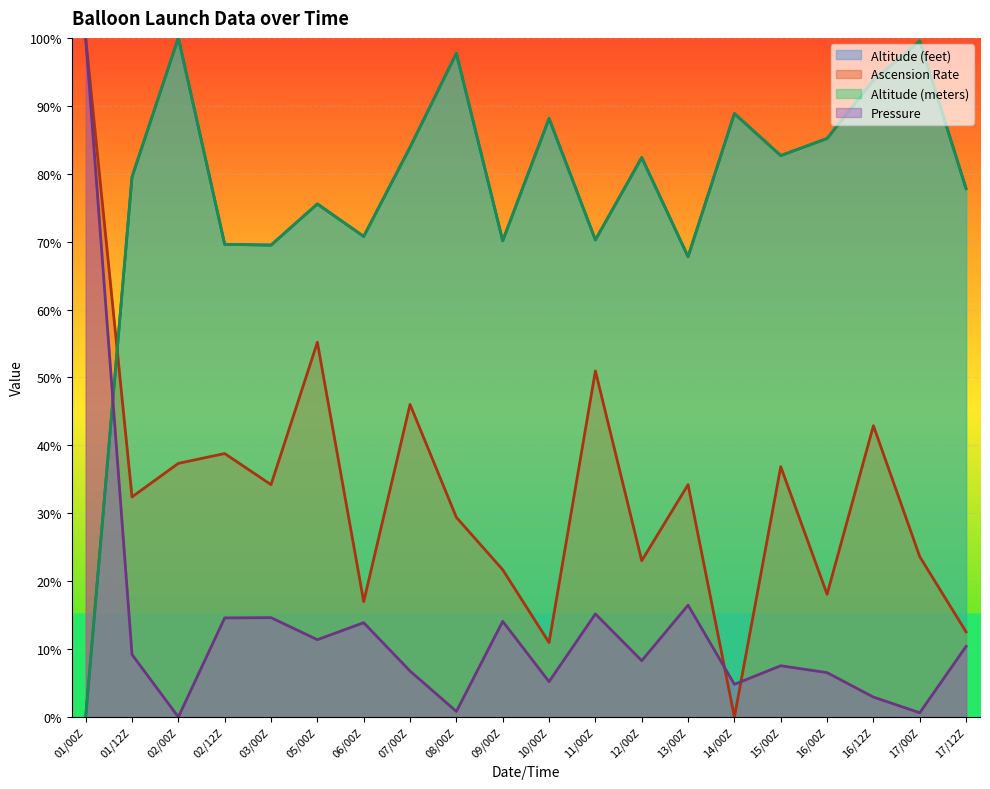

Rank the series at 17/12Z from lowest to highest value.

Pressure, Ascension Rate, Altitude (meters), Altitude (feet)